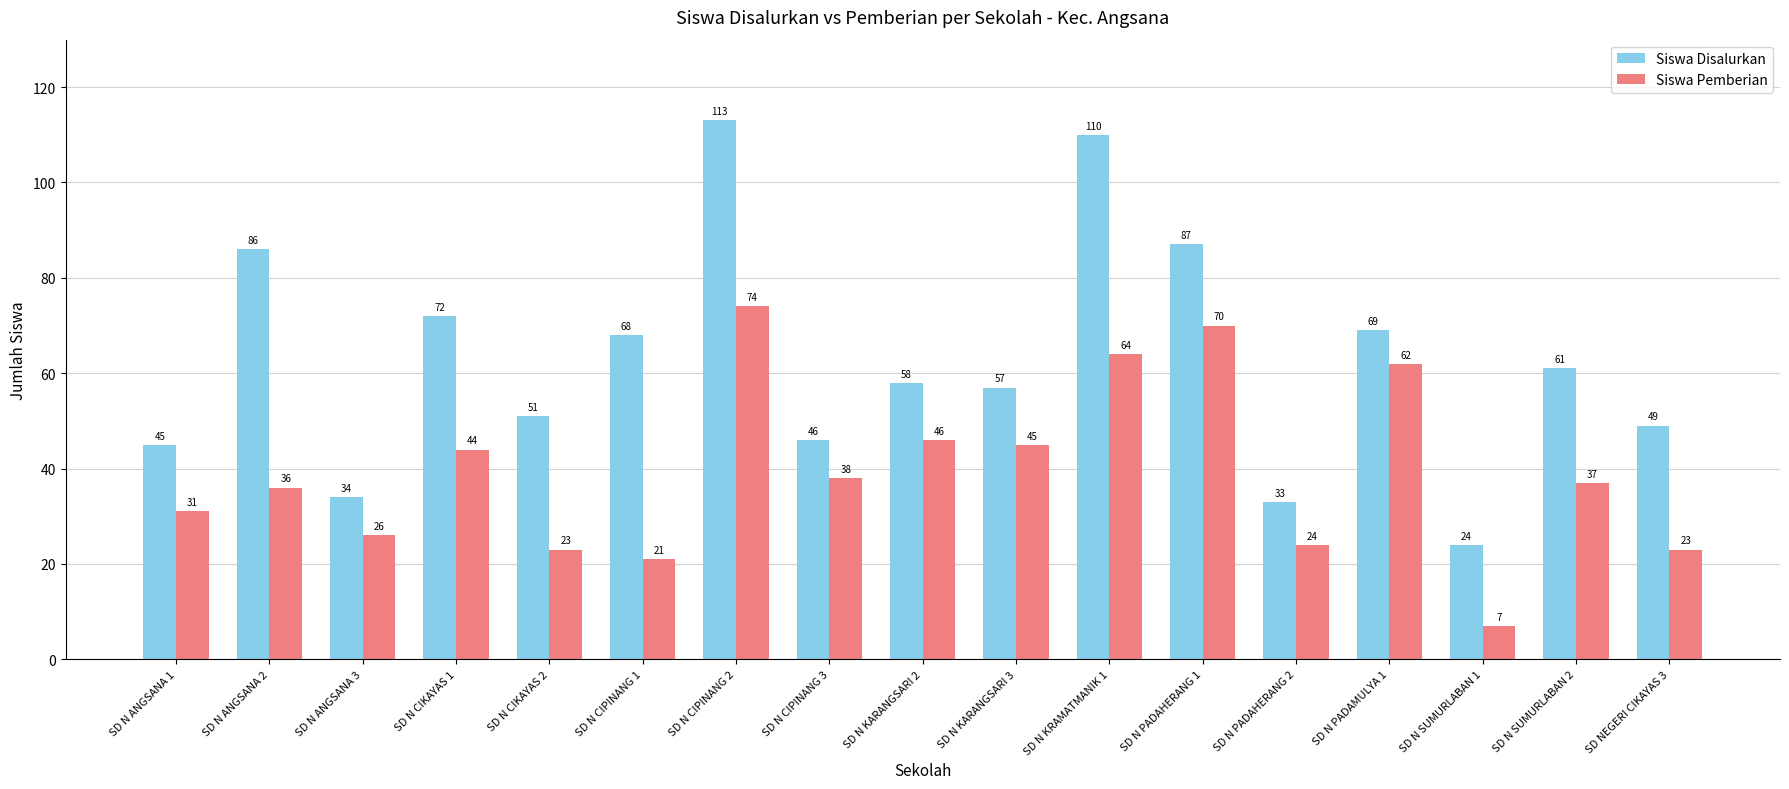

Reading left to right, what are all the values shown in this chart?

Siswa Disalurkan: 45	86	34	72	51	68	113	46	58	57	110	87	33	69	24	61	49
Siswa Pemberian: 31	36	26	44	23	21	74	38	46	45	64	70	24	62	7	37	23